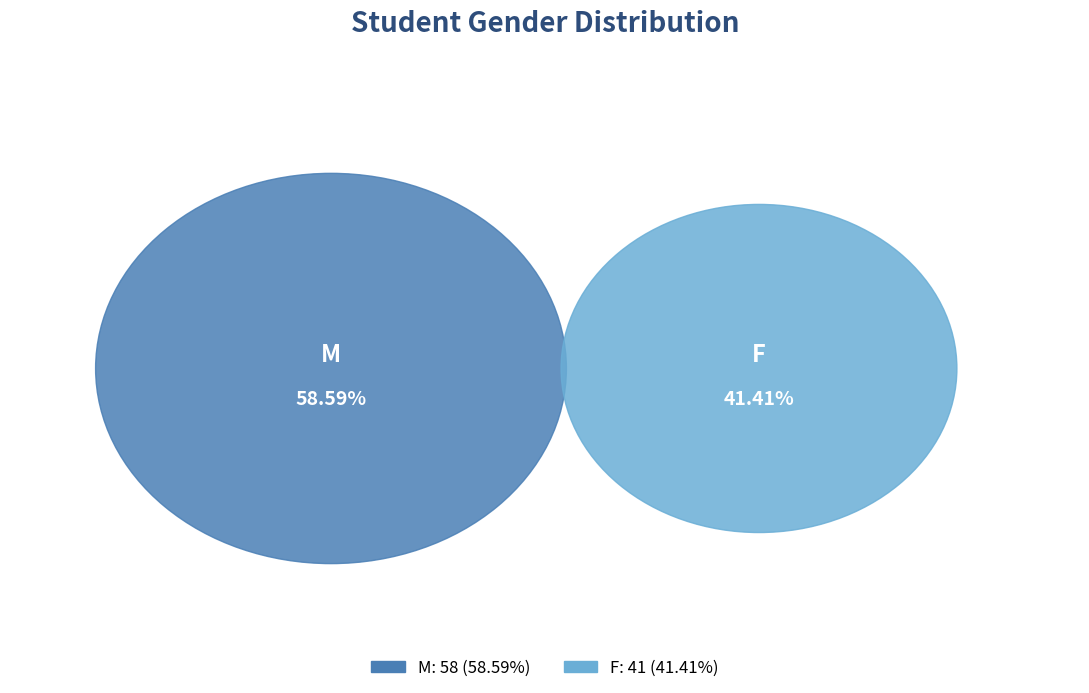

Do M and F together represent more than half of the pie?

Yes